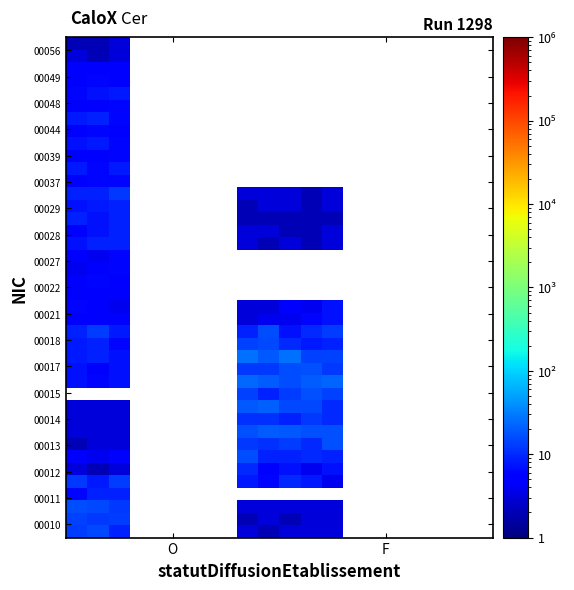

What is the greatest value displayed?

26.0